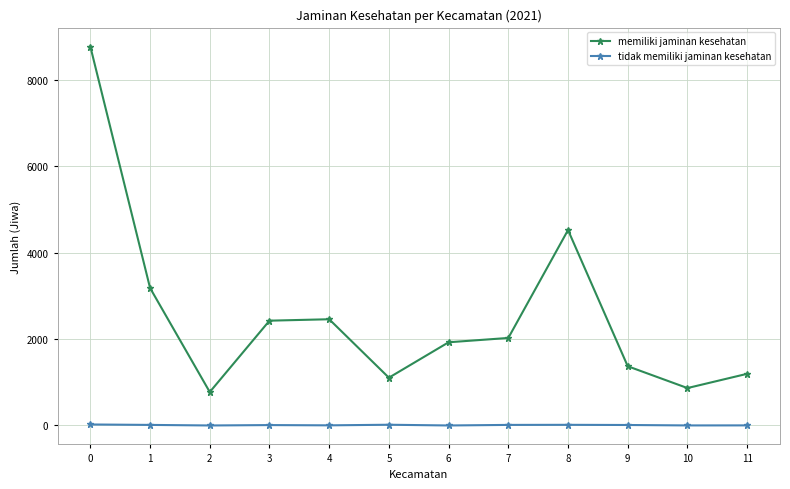

Rank the series at 9 from highest to lowest value.

memiliki jaminan kesehatan, tidak memiliki jaminan kesehatan